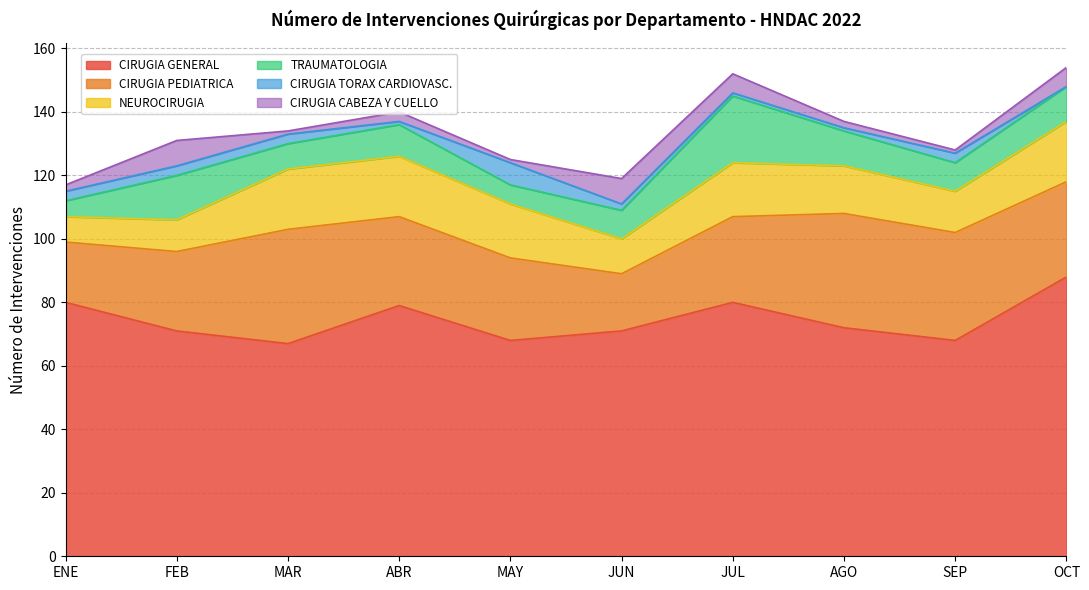

Which series has the largest total across all categories?

CIRUGIA GENERAL